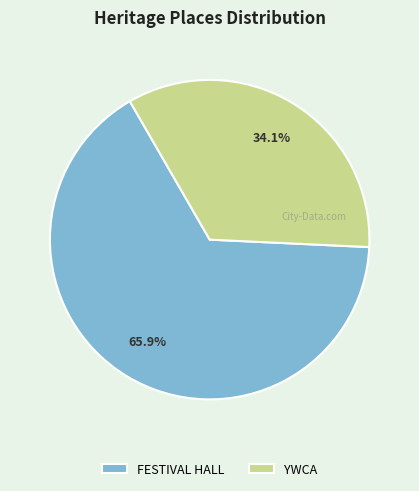

Which category accounts for the majority?

FESTIVAL HALL